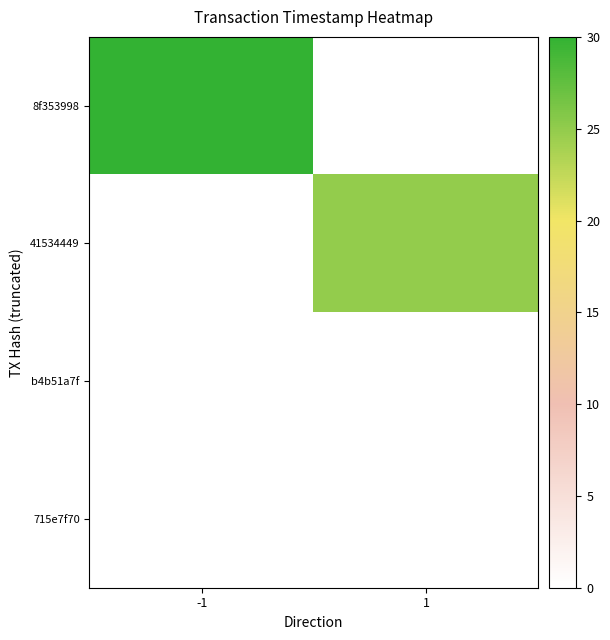

Is it true that 41534449 equals 24.9 at 1?

True